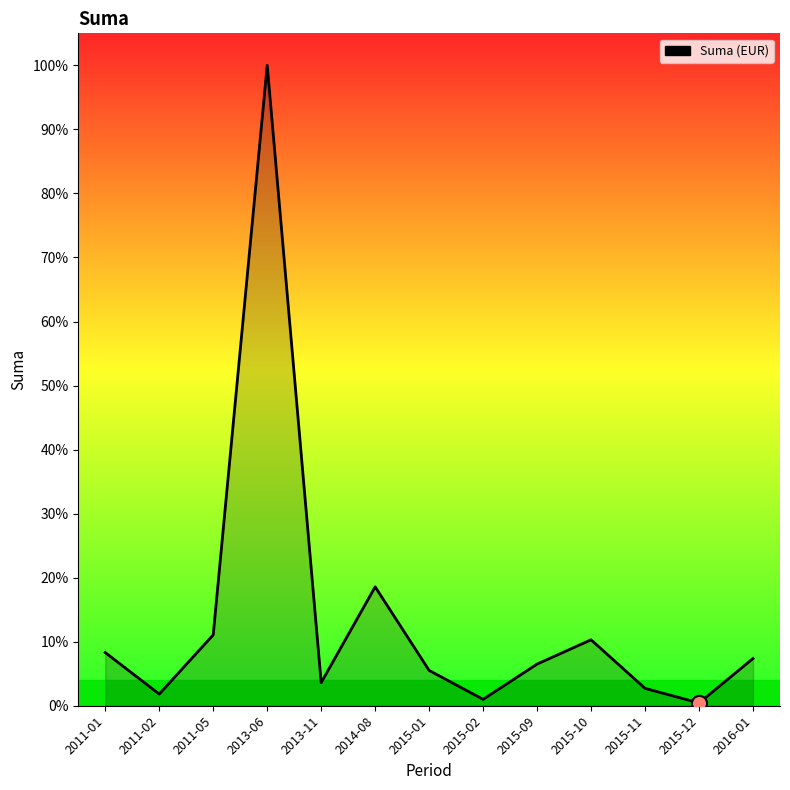

What is the change in value from 2015-01 to 2015-09?

+182.5